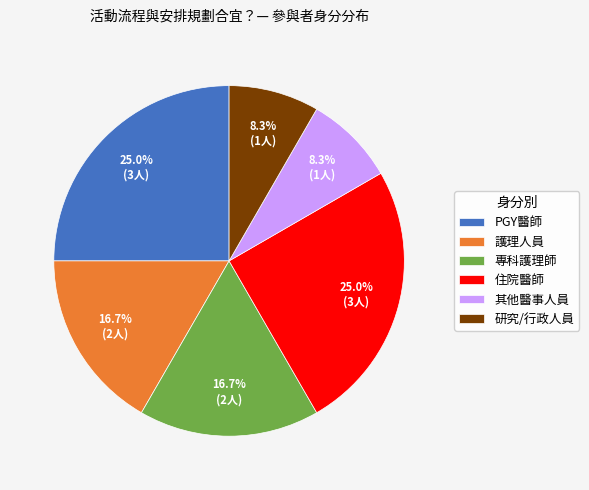

Which has a higher value, 護理人員 or PGY醫師?

PGY醫師